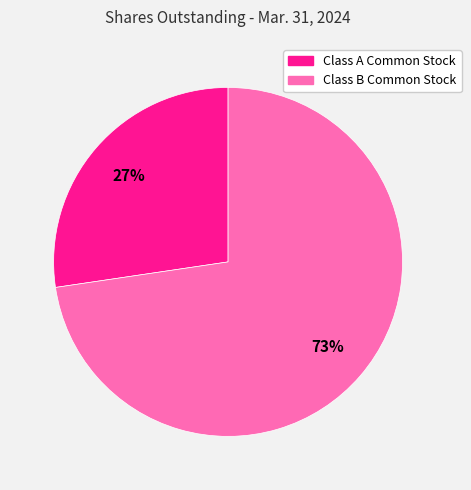

True or false: Class A Common Stock accounts for 39% of the total.

False